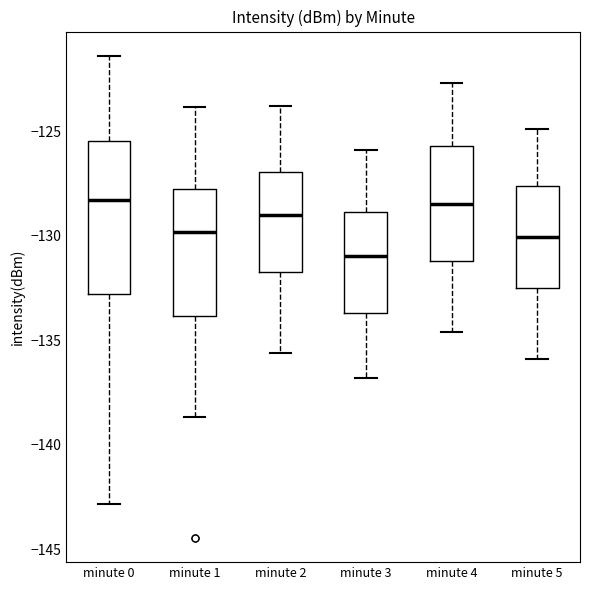

Reading left to right, read every box against the y-axis: the position of its median line, the range the box covers, and the ends of its whiskers. The values are not printed on the chart, so give them approximately, as read against the axis.

minute 0: median -128.5, box -133.0 to -125.5, whiskers -143.0 to -121.5
minute 1: median -130.0, box -134.0 to -128.0, whiskers -138.5 to -124.0
minute 2: median -129.0, box -131.5 to -127.0, whiskers -135.5 to -124.0
minute 3: median -131.0, box -133.5 to -129.0, whiskers -137.0 to -126.0
minute 4: median -128.5, box -131.0 to -125.5, whiskers -134.5 to -122.5
minute 5: median -130.0, box -132.5 to -127.5, whiskers -136.0 to -125.0